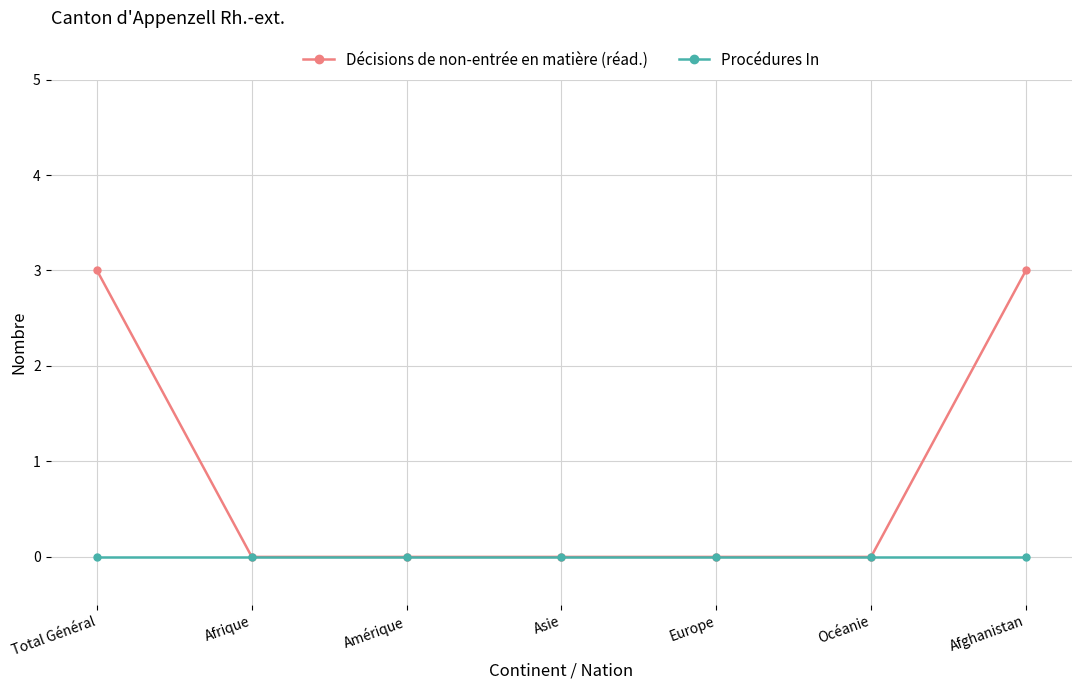

Between Total Général and Amérique, which series saw the biggest shift?

Décisions de non-entrée en matière (réad.)